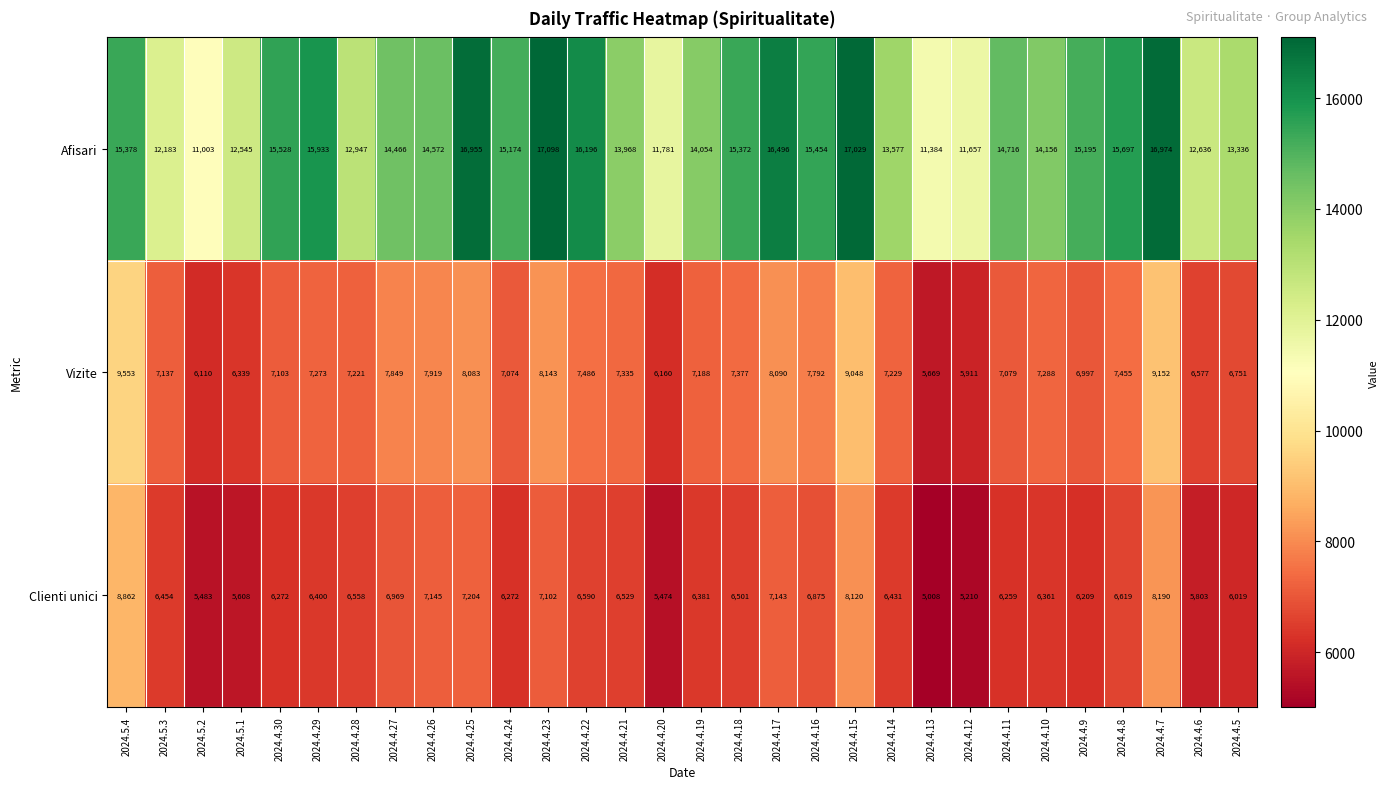

What is the difference between the maximum and minimum values in the Vizite series?

3884